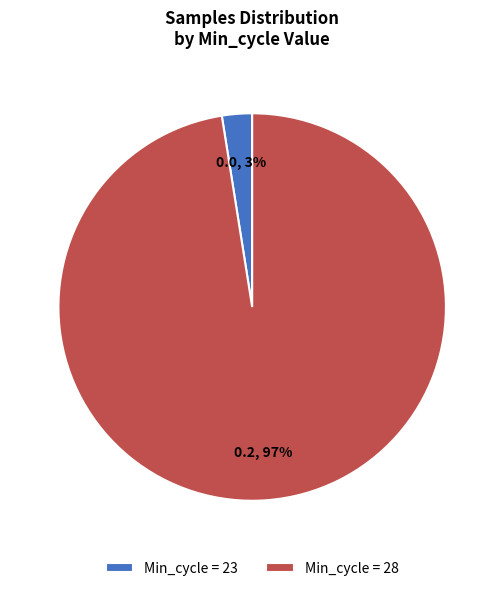

Rank the categories by value from lowest to highest.

Min_cycle = 23, Min_cycle = 28